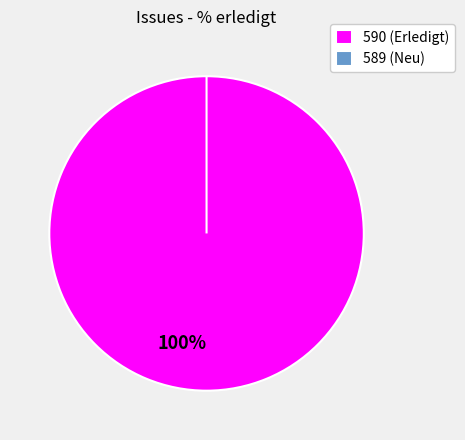

To the nearest percent, what is the combined percentage of 590 and 589?

100%